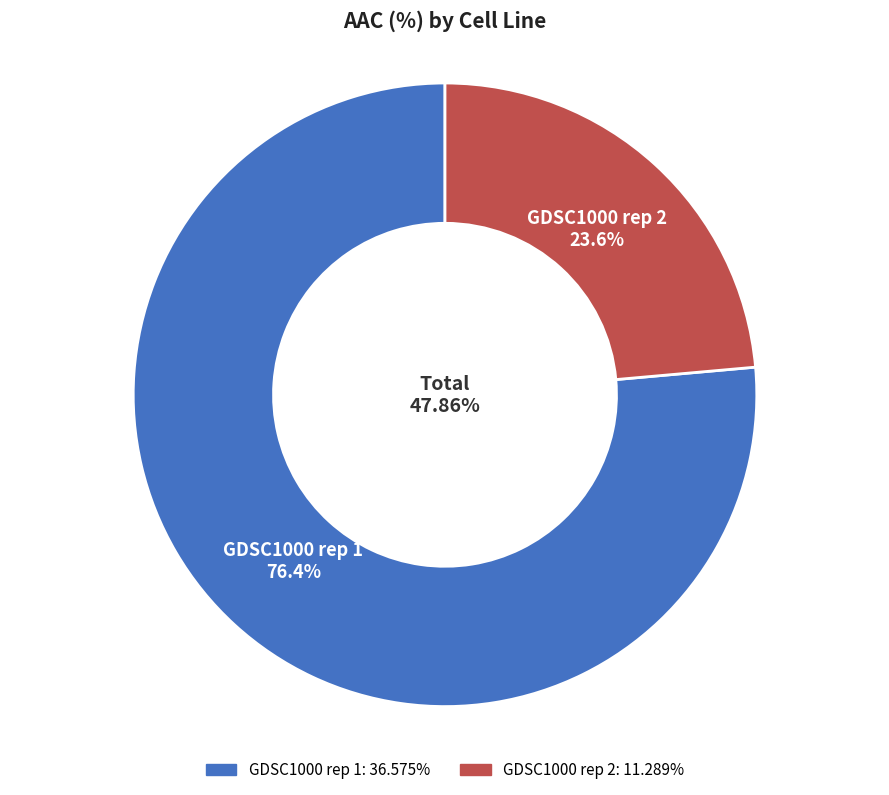

Approximately how many times larger is the value at GDSC1000 rep 2 compared to GDSC1000 rep 1?

0.3